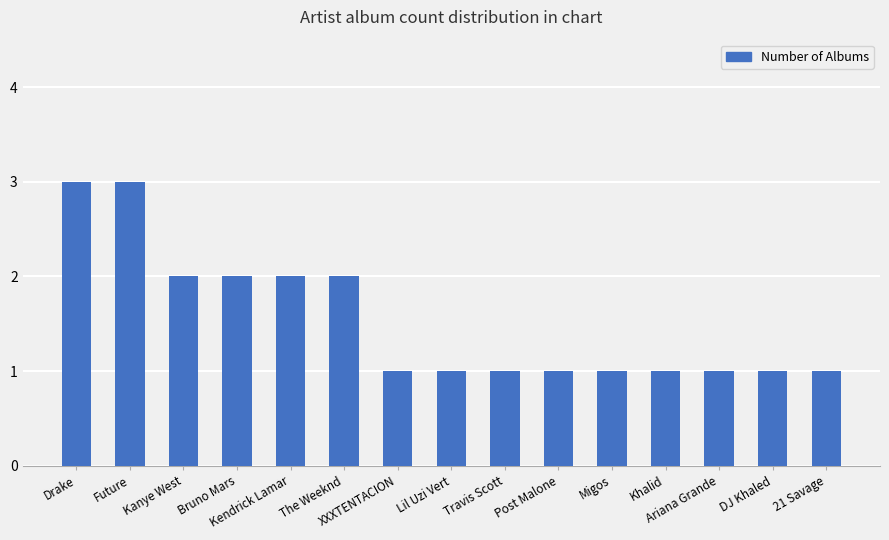

What is the change in value from Future to Ariana Grande?

-2